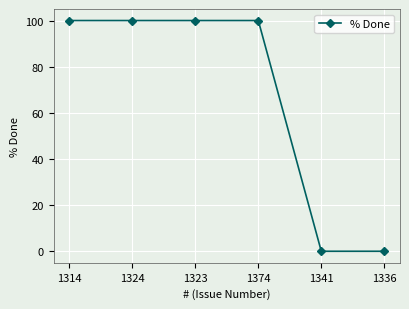

The value at 1341 is 52. True or false?

False